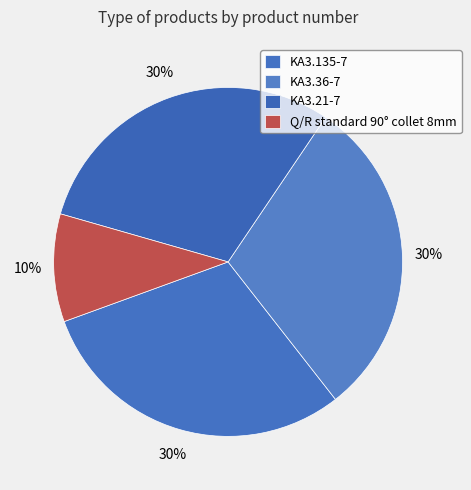

To the nearest percent, what percentage of the pie is Q/R standard 90° collet 8mm?

10%